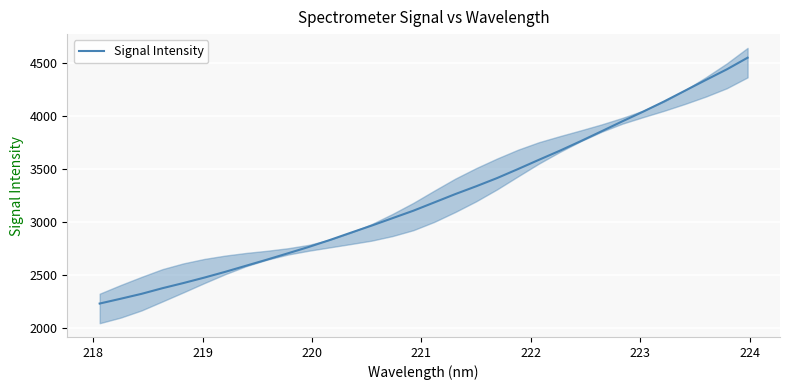

What is the value of the 14th point from the left?

2968.0